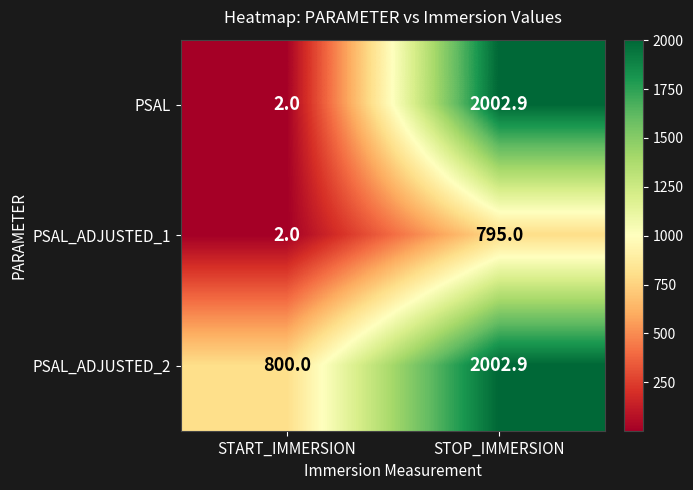

What is the maximum value for PSAL_ADJUSTED_1?

795.0